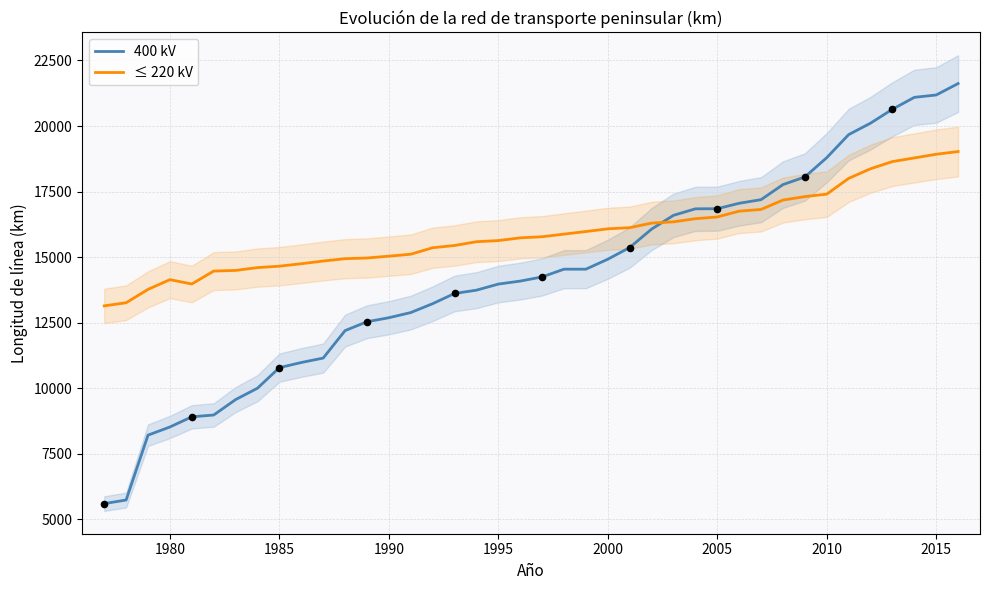

True or false: 400 kV and ≤ 220 kV cross at least once.

True